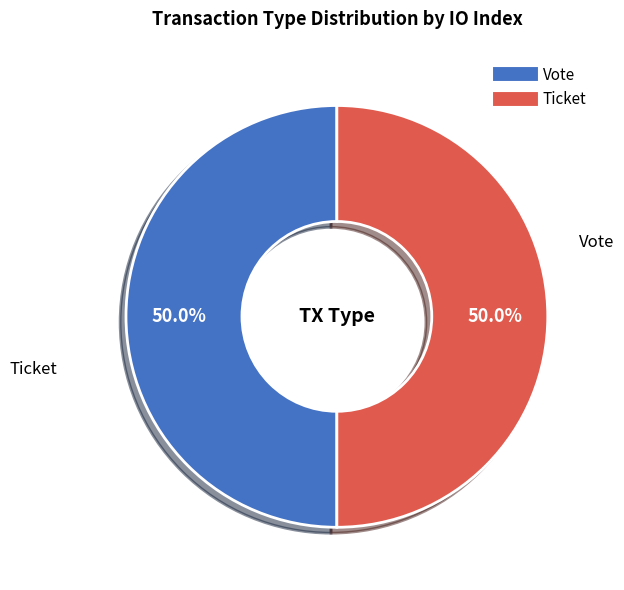

How many slices are in this pie chart?

2